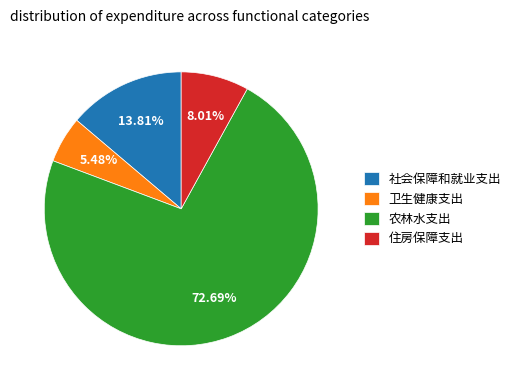

To the nearest percent, what percentage of the pie is 农林水支出?

73%